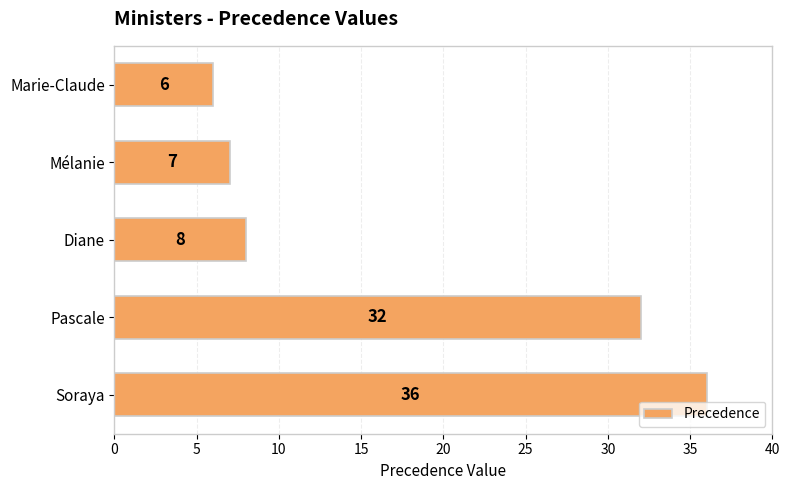

How many categories are shown in the chart?

5